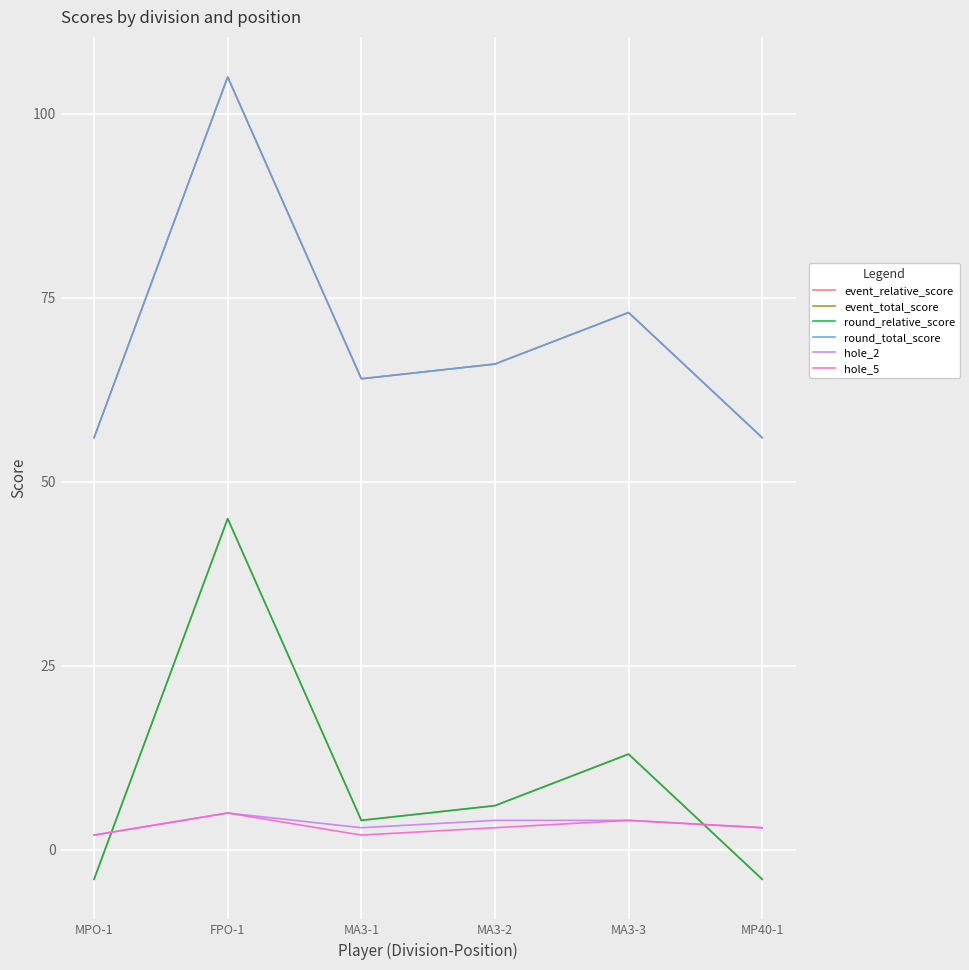

Does the chart display data point markers on the line(s)?

No